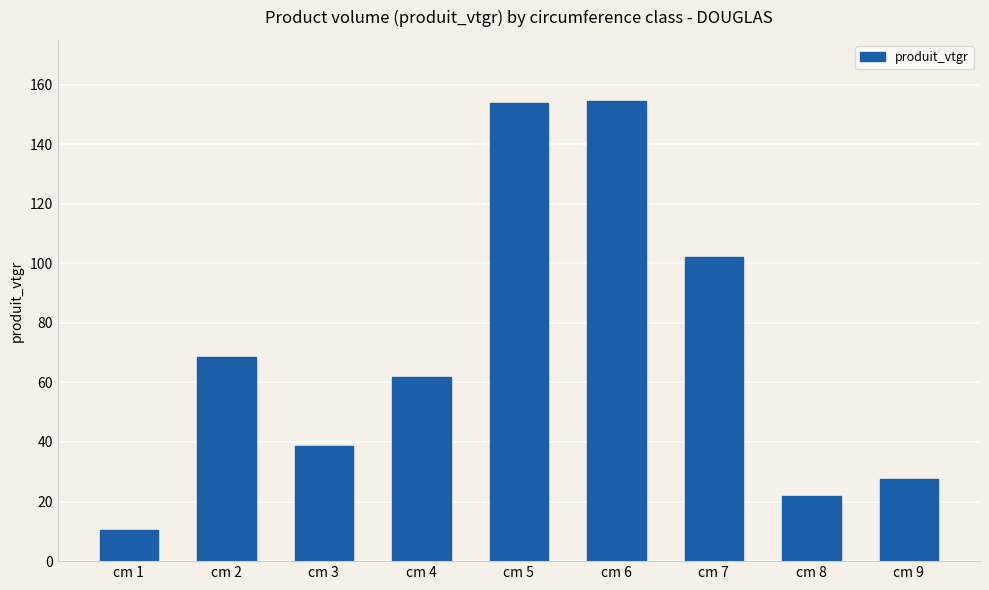

How many bars are there in total?

9